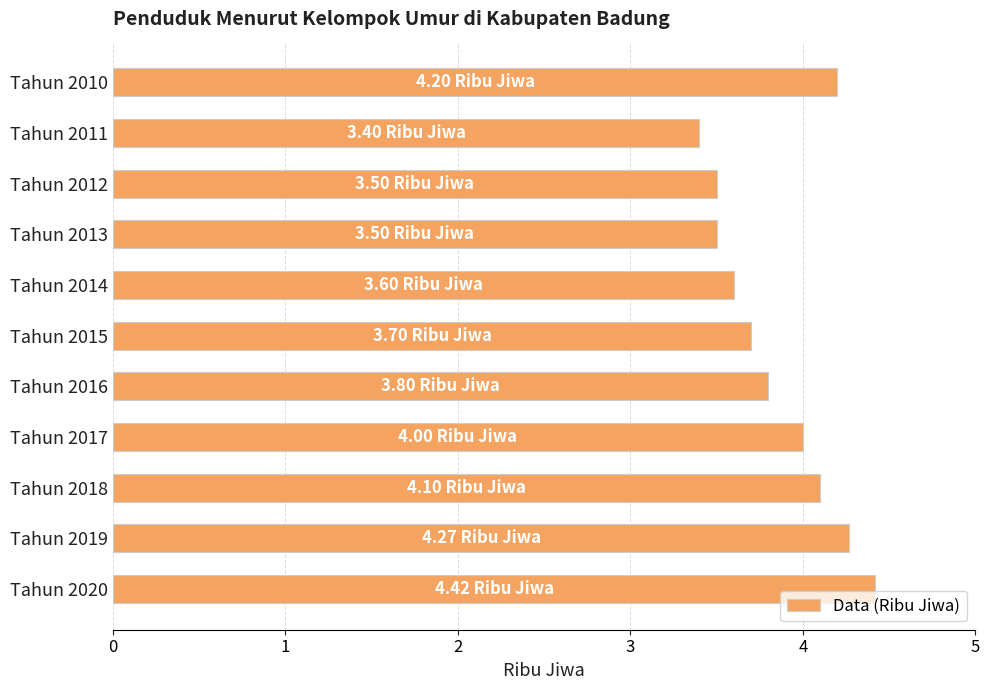

What is the average value?

3.9